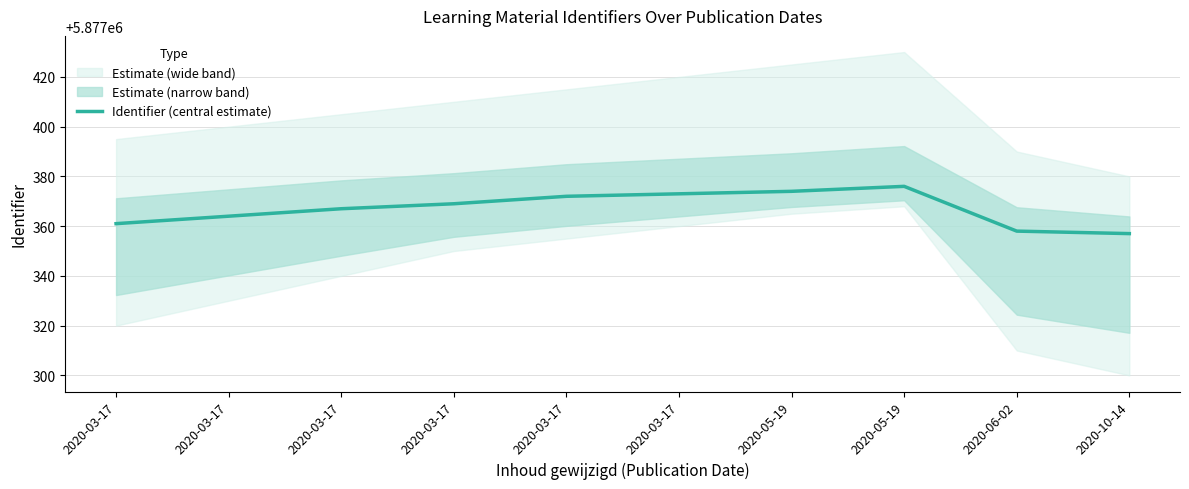

Is it true that the value at 2020-03-17 is 5877369?

True